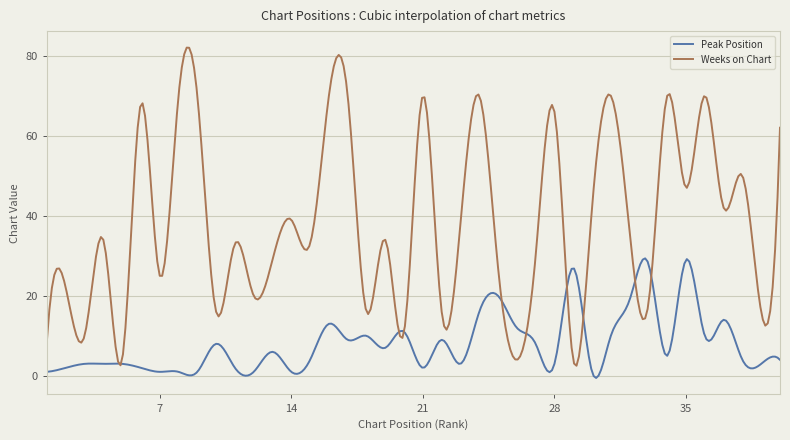

What is the sum of all Weeks on Chart values?

11449.5